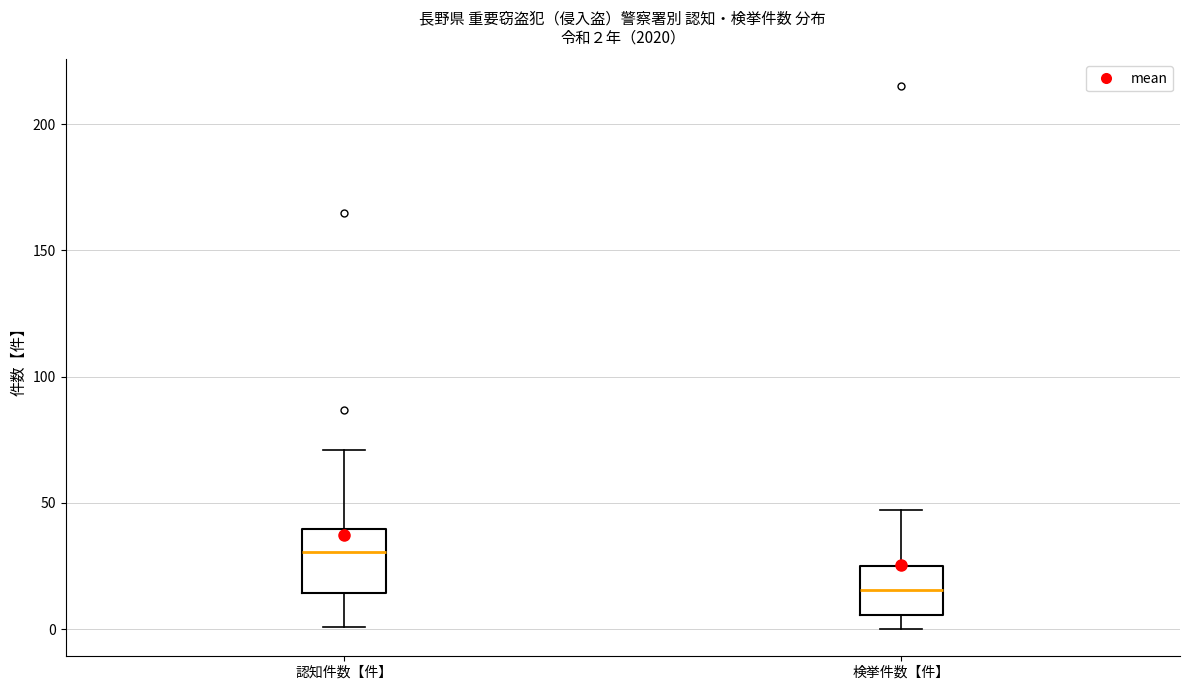

Which box is the tallest, from its lower edge to its upper edge?

認知件数【件】